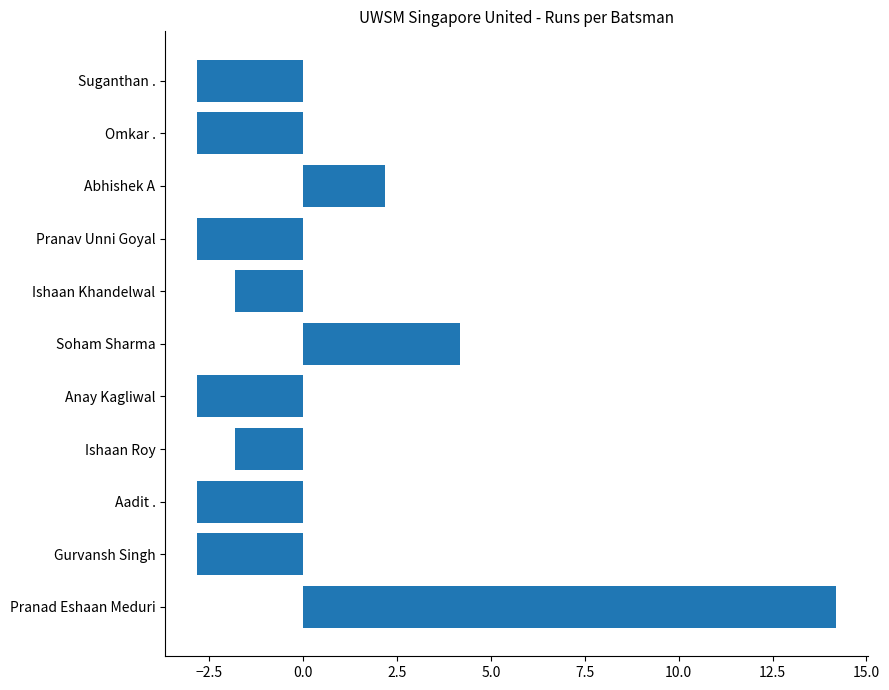

Reading bottom to top, what are all the values shown in this chart?

14.2	-2.8	-2.8	-1.8	-2.8	4.2	-1.8	-2.8	2.2	-2.8	-2.8